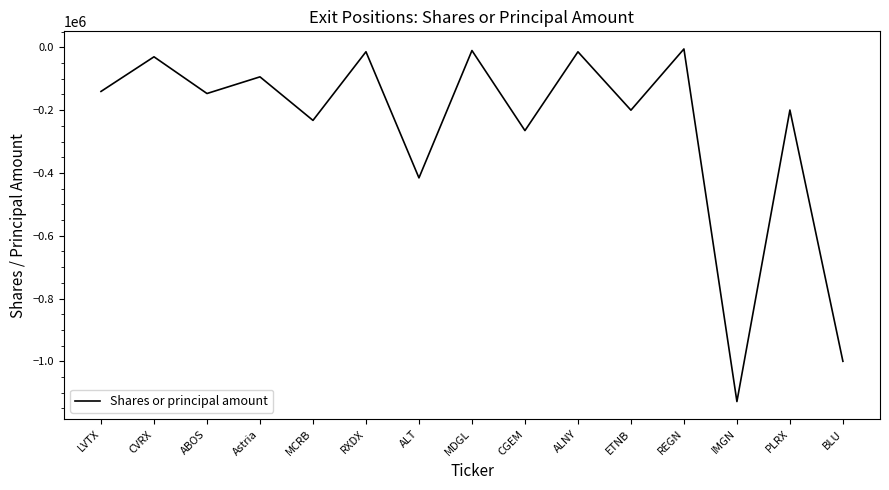

The chart shows a value of -48411 at ABOS. True or false?

False